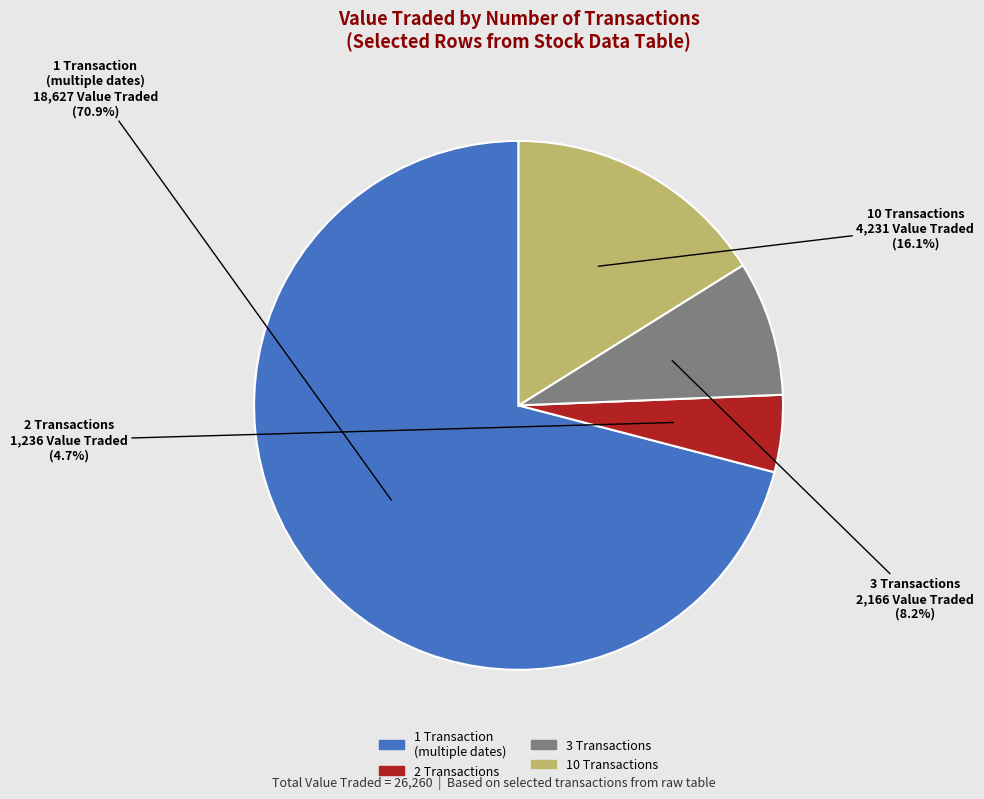

Is there a majority slice in this chart?

Yes